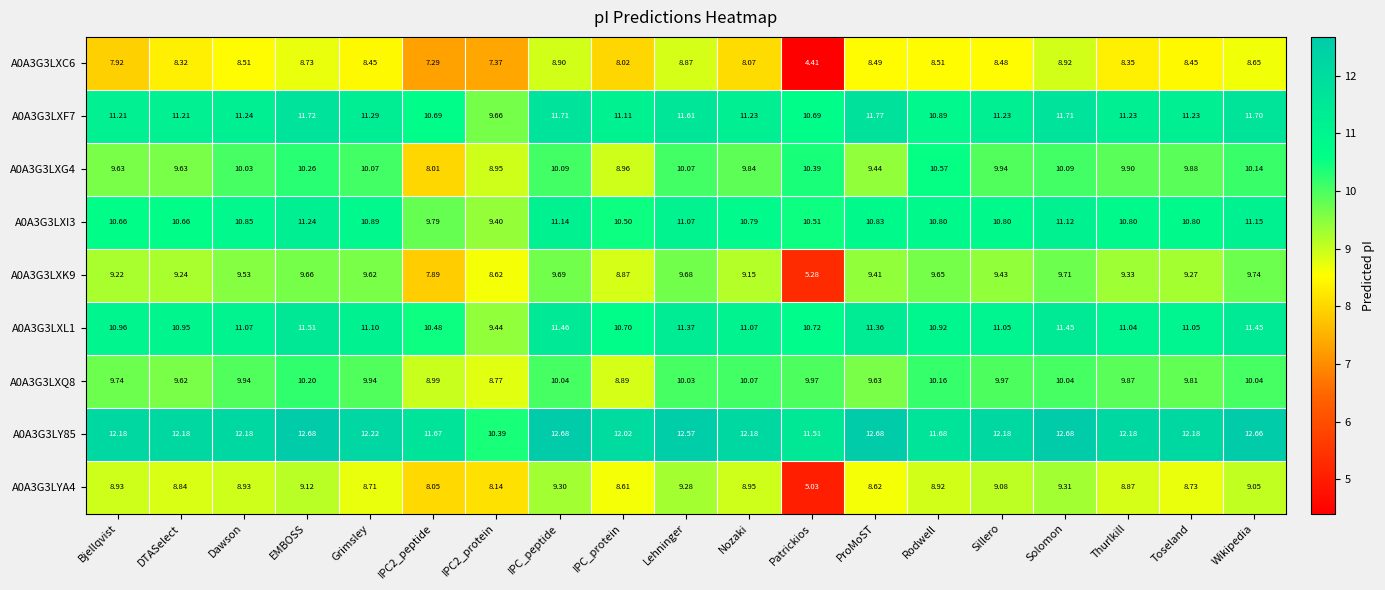

How many data points does each series have?

19